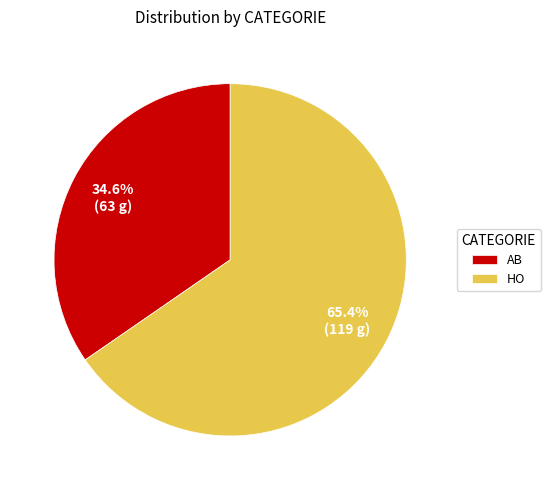

Does HO represent more than half of the total?

Yes